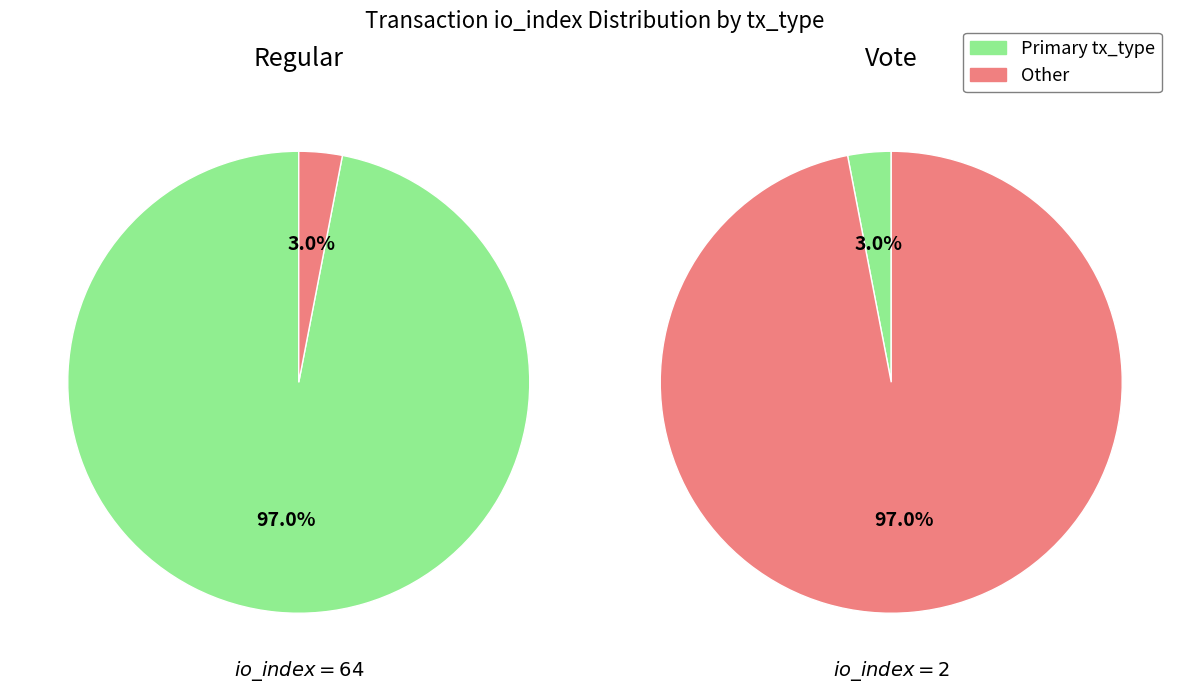

Rank the series by their average value, from highest to lowest.

Regular, Vote